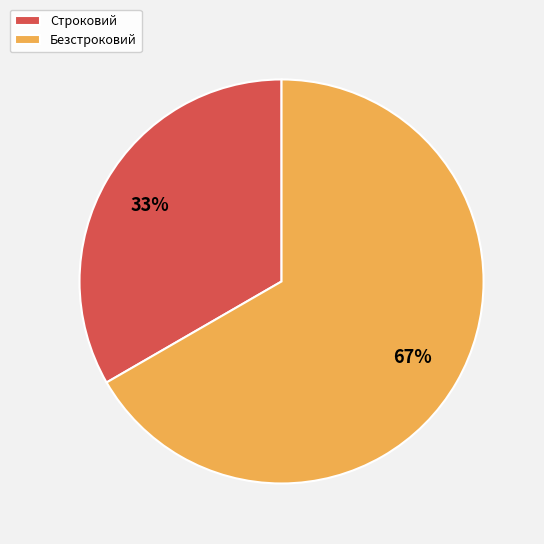

Is it true that Безстроковий is 75% of the pie?

False